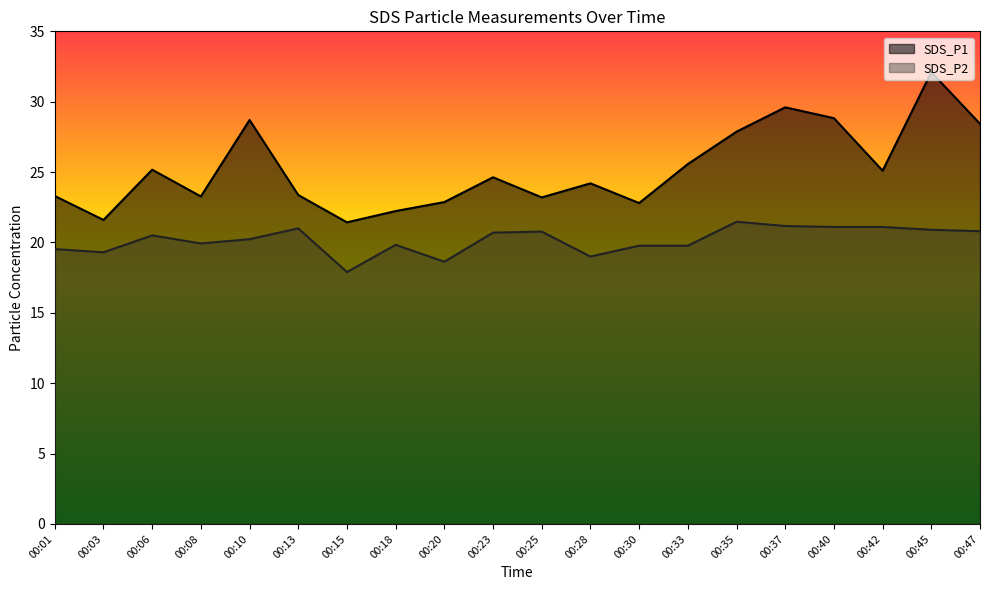

What is the spread (max minus min) of values at 00:18?

2.4